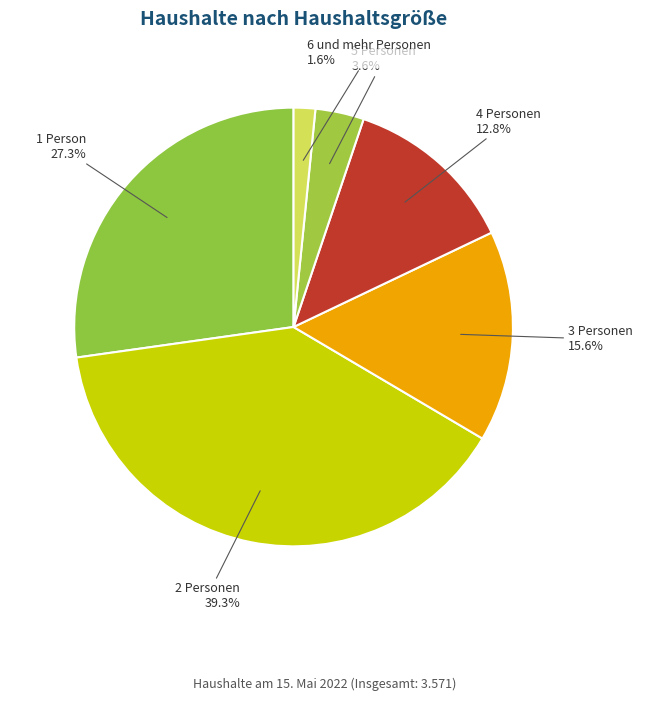

True or false: 1 Person accounts for 27% of the total.

True